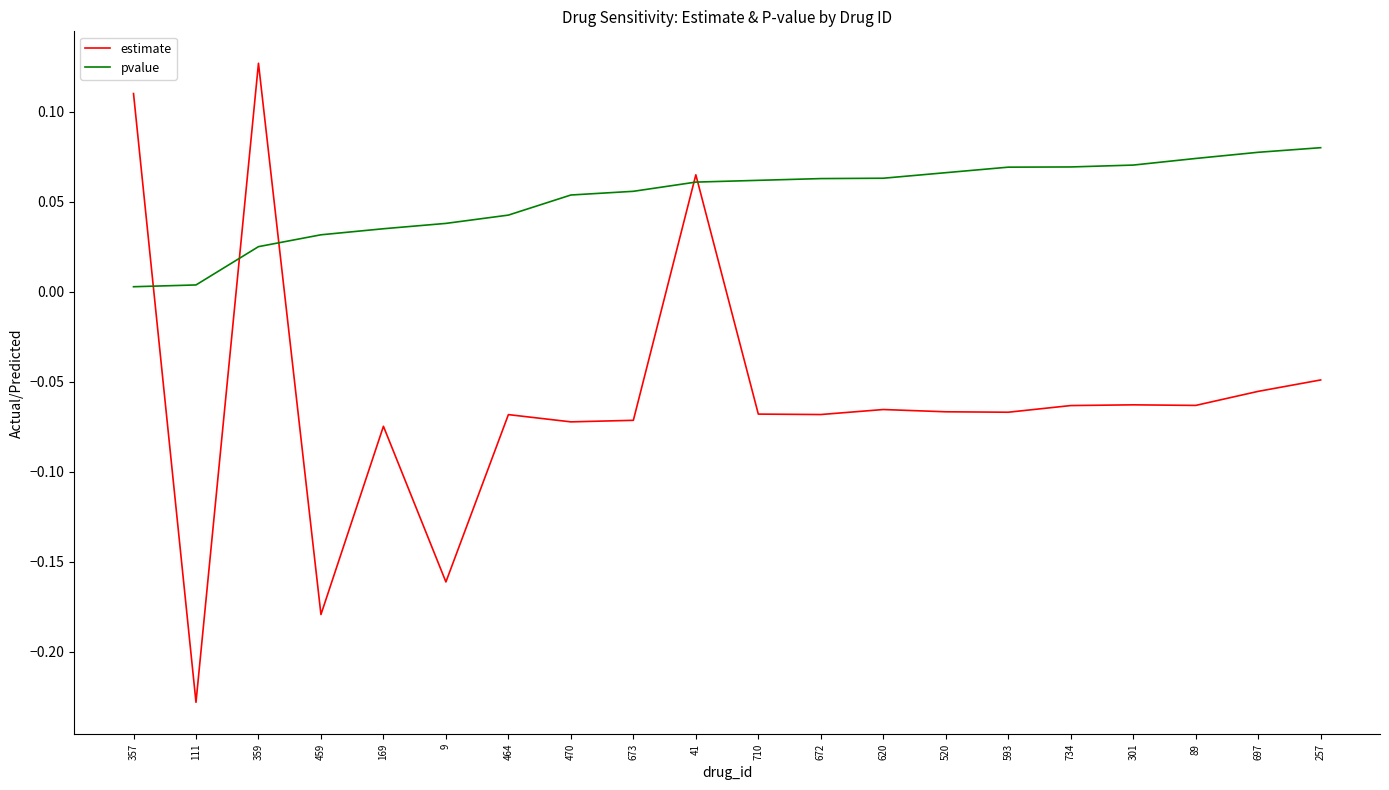

True or false: pvalue has a value of 0.0 at 464.

True